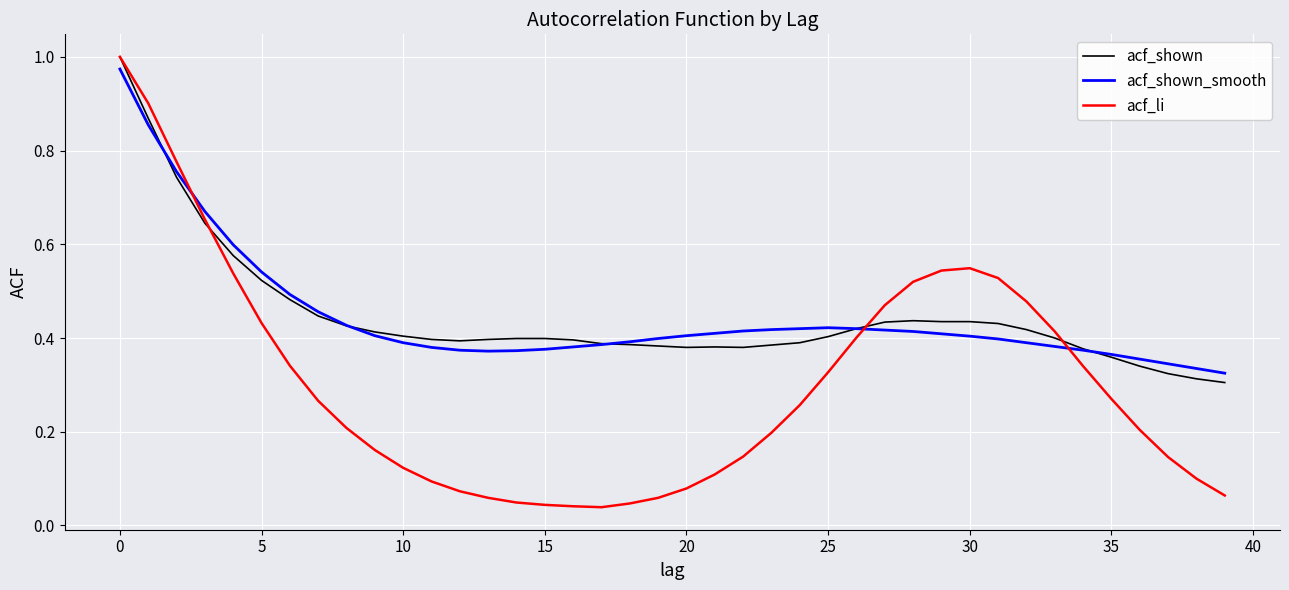

Which series has the largest range (max minus min)?

acf_li